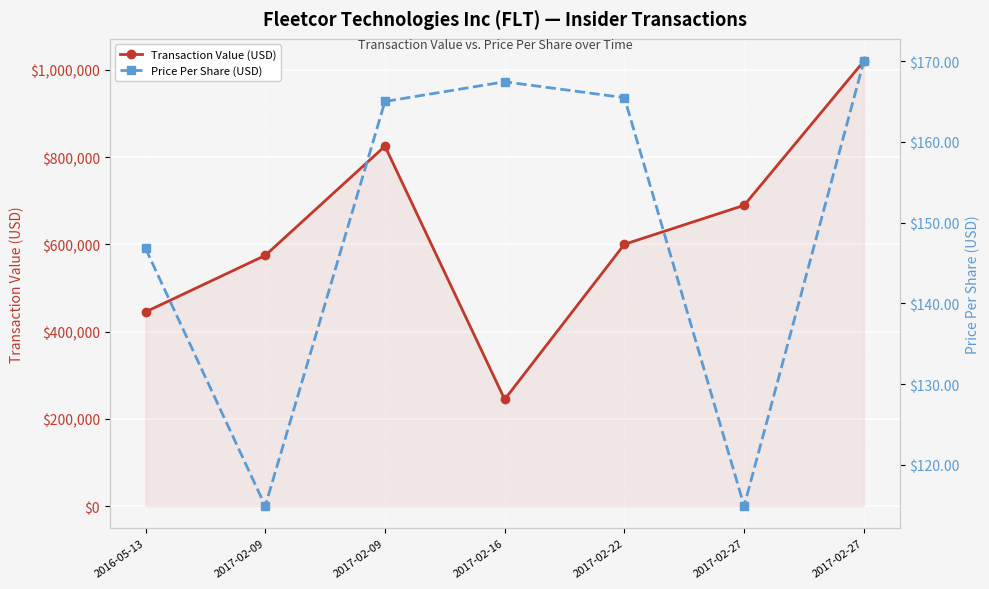

At which category does Price Per Share (USD) reach its first local valley?

2017-02-09